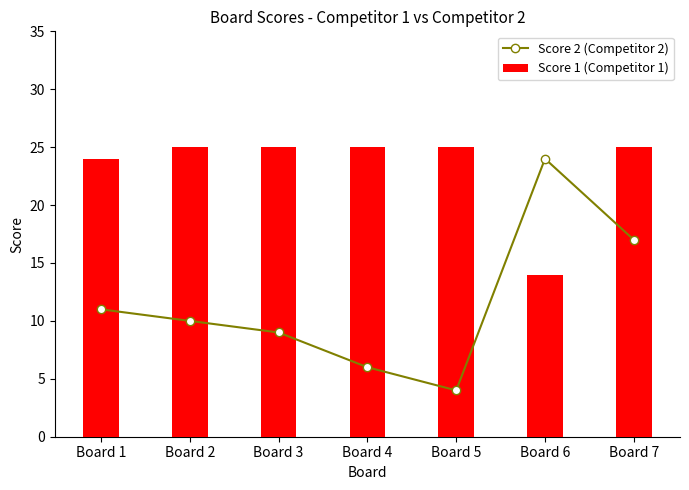

What is the greatest value displayed?

25